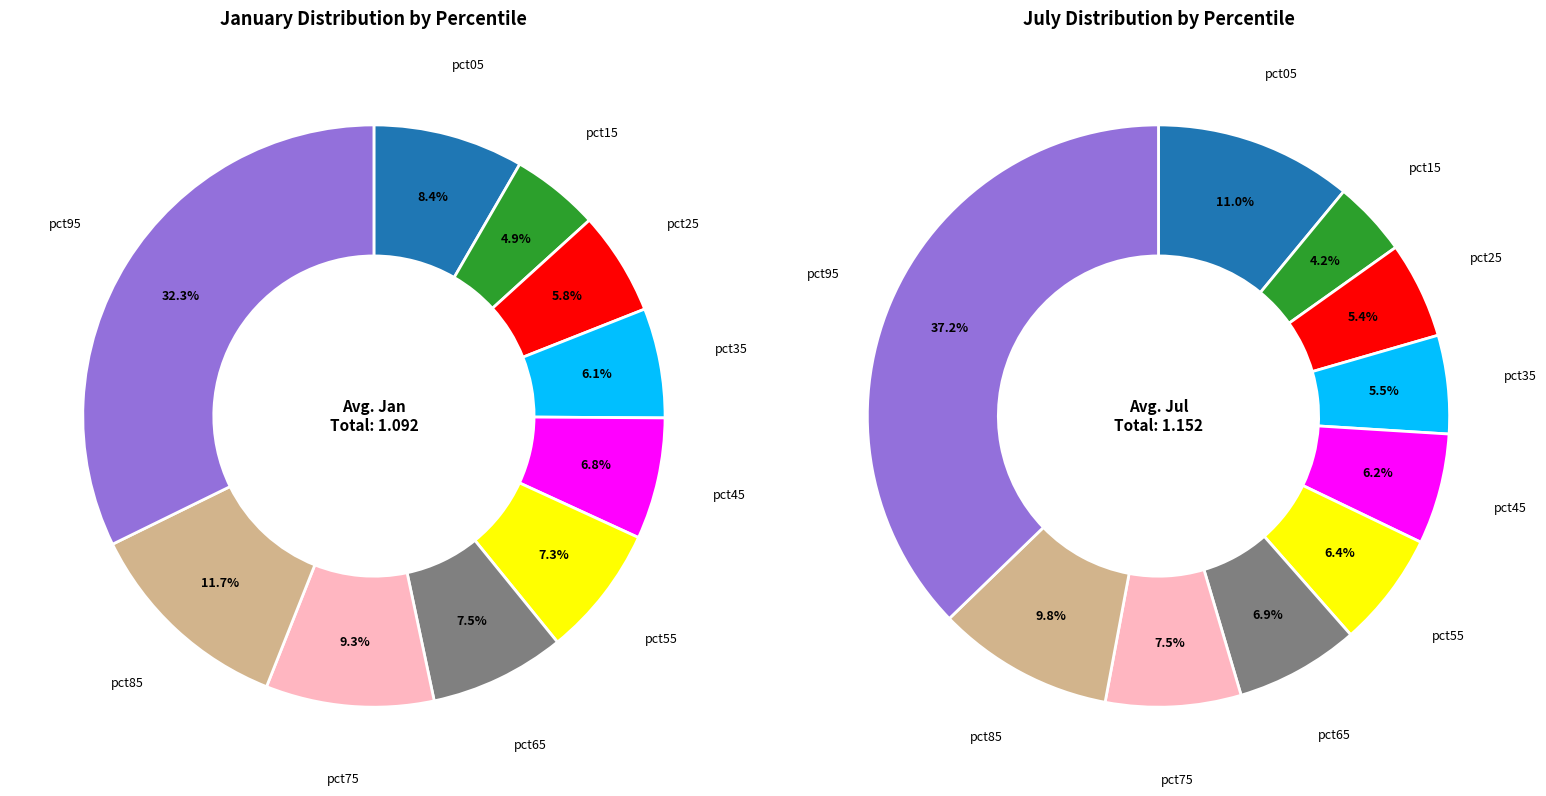

Is it true that 7 is 22% of the pie?

False